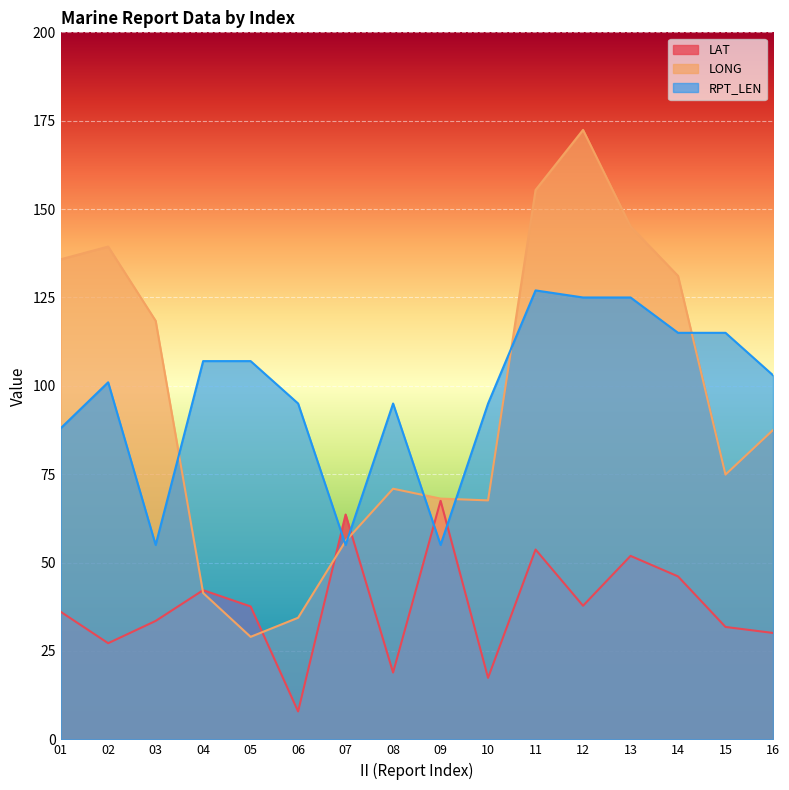

At which label does RPT_LEN first exceed 103?

04